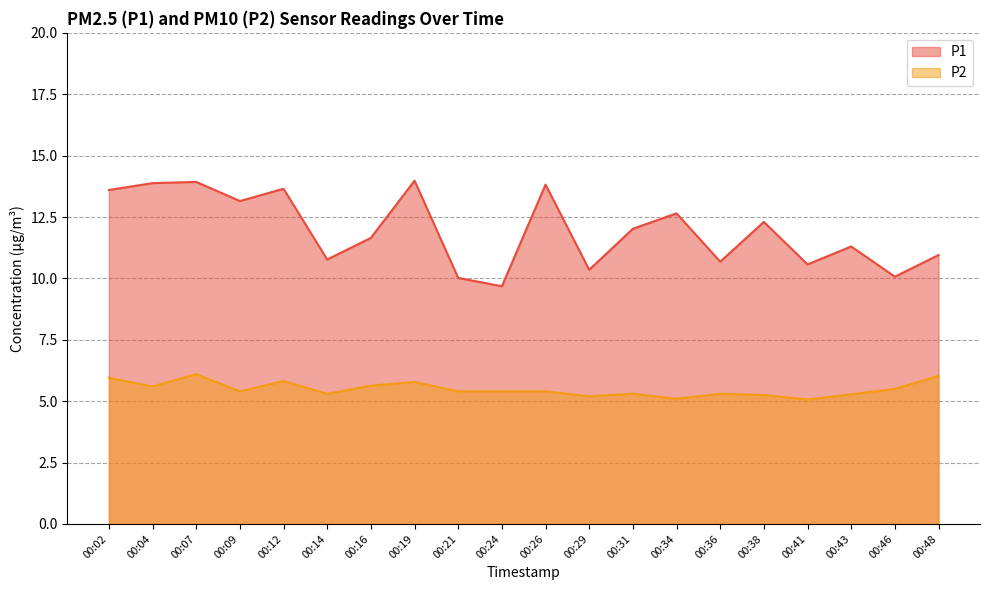

At which category is the sum across all series the highest?

00:07